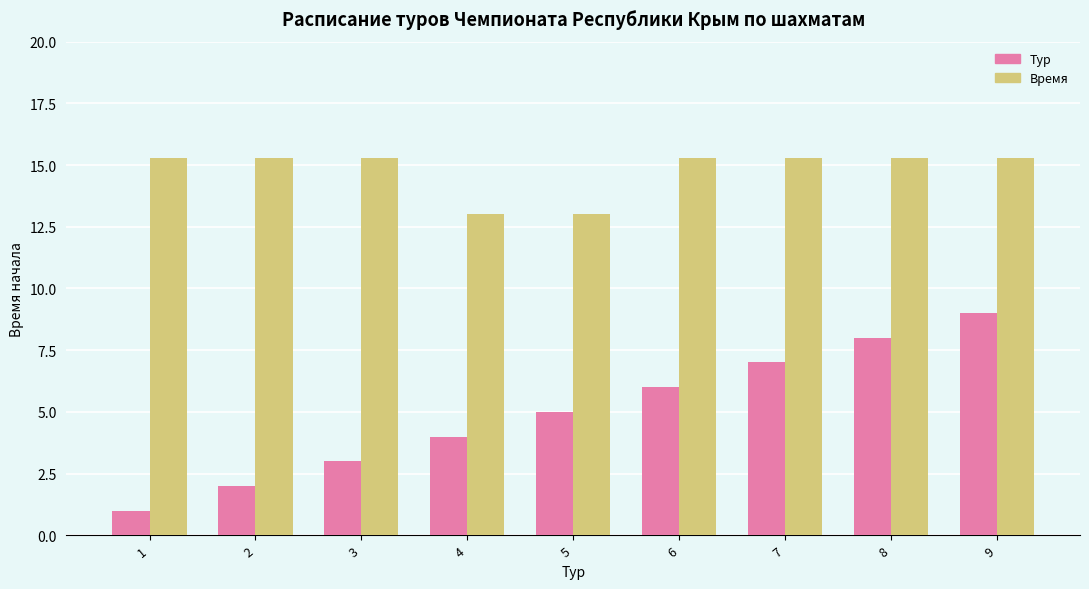

How many groups of bars are there?

9